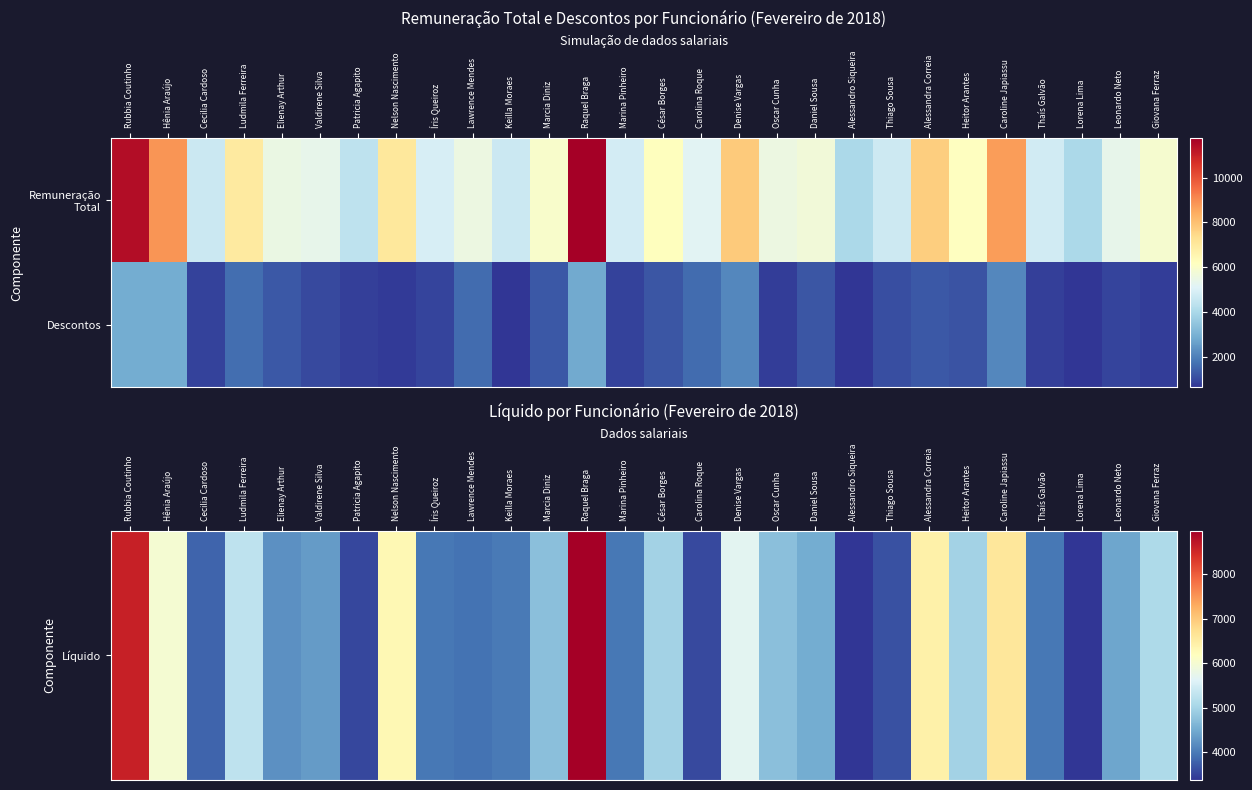

Count the number of categories in the chart.

28